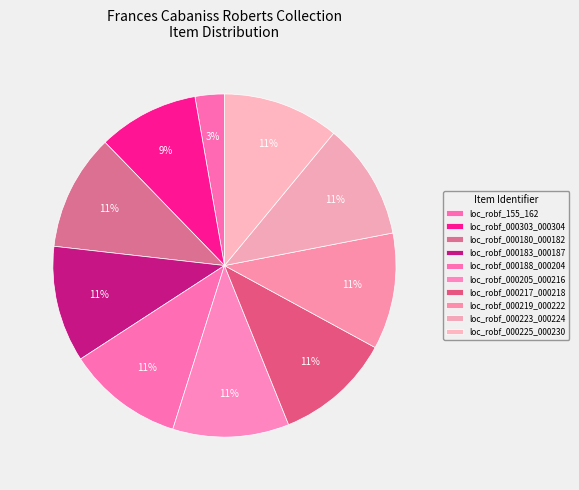

How many slices are in this pie chart?

10